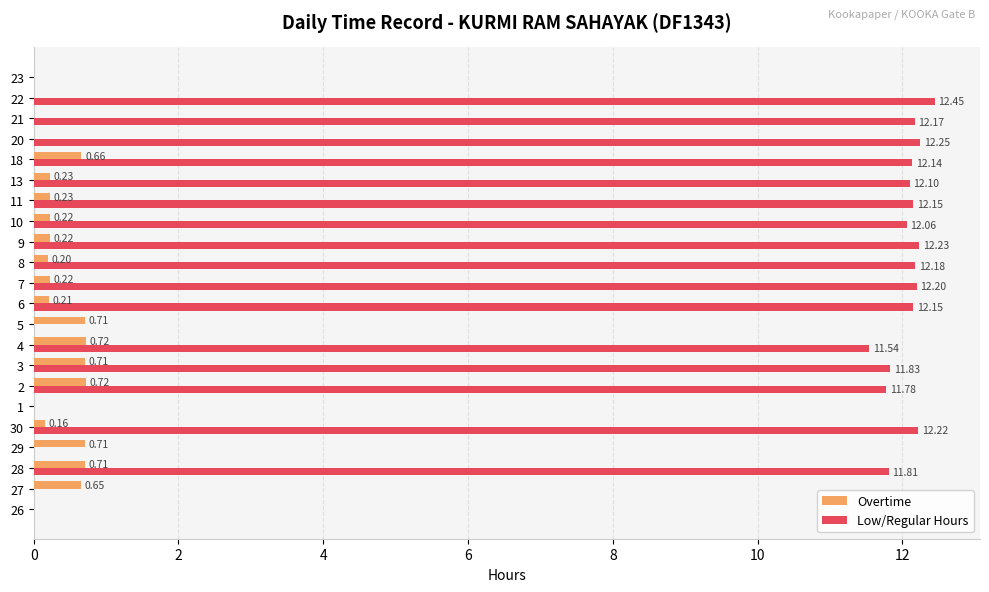

What is the sum of all Low/Regular Hours values?

193.3